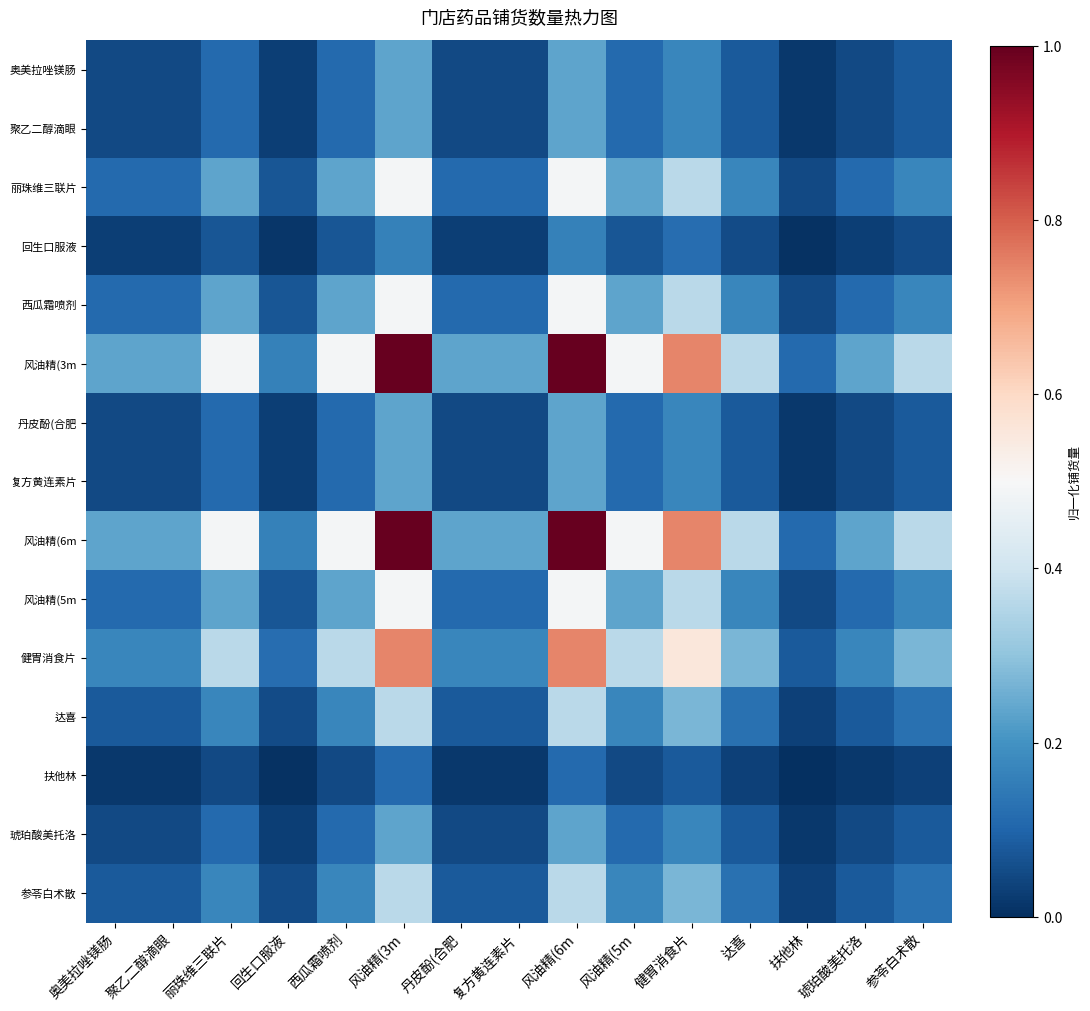

Reading right to left, what are all the values shown in this chart?

奥美拉唑镁肠: 参苓白术散=0.1	琥珀酸美托洛=0.0	扶他林=0.0	达喜=0.1	健胃消食片=0.2	风油精(5m=0.1	风油精(6m=0.2	复方黄连素片=0.0	丹皮酚(合肥=0.0	风油精(3m=0.2	西瓜霜喷剂=0.1	回生口服液=0.0	丽珠维三联片=0.1	聚乙二醇滴眼=0.0	奥美拉唑镁肠=0.0
聚乙二醇滴眼: 参苓白术散=0.1	琥珀酸美托洛=0.0	扶他林=0.0	达喜=0.1	健胃消食片=0.2	风油精(5m=0.1	风油精(6m=0.2	复方黄连素片=0.0	丹皮酚(合肥=0.0	风油精(3m=0.2	西瓜霜喷剂=0.1	回生口服液=0.0	丽珠维三联片=0.1	聚乙二醇滴眼=0.0	奥美拉唑镁肠=0.0
丽珠维三联片: 参苓白术散=0.2	琥珀酸美托洛=0.1	扶他林=0.0	达喜=0.2	健胃消食片=0.4	风油精(5m=0.2	风油精(6m=0.5	复方黄连素片=0.1	丹皮酚(合肥=0.1	风油精(3m=0.5	西瓜霜喷剂=0.2	回生口服液=0.1	丽珠维三联片=0.2	聚乙二醇滴眼=0.1	奥美拉唑镁肠=0.1
回生口服液: 参苓白术散=0.1	琥珀酸美托洛=0.0	扶他林=0.0	达喜=0.1	健胃消食片=0.1	风油精(5m=0.1	风油精(6m=0.2	复方黄连素片=0.0	丹皮酚(合肥=0.0	风油精(3m=0.2	西瓜霜喷剂=0.1	回生口服液=0.0	丽珠维三联片=0.1	聚乙二醇滴眼=0.0	奥美拉唑镁肠=0.0
西瓜霜喷剂: 参苓白术散=0.2	琥珀酸美托洛=0.1	扶他林=0.0	达喜=0.2	健胃消食片=0.4	风油精(5m=0.2	风油精(6m=0.5	复方黄连素片=0.1	丹皮酚(合肥=0.1	风油精(3m=0.5	西瓜霜喷剂=0.2	回生口服液=0.1	丽珠维三联片=0.2	聚乙二醇滴眼=0.1	奥美拉唑镁肠=0.1
风油精(3m: 参苓白术散=0.4	琥珀酸美托洛=0.2	扶他林=0.1	达喜=0.4	健胃消食片=0.7	风油精(5m=0.5	风油精(6m=1.0	复方黄连素片=0.2	丹皮酚(合肥=0.2	风油精(3m=1.0	西瓜霜喷剂=0.5	回生口服液=0.2	丽珠维三联片=0.5	聚乙二醇滴眼=0.2	奥美拉唑镁肠=0.2
丹皮酚(合肥: 参苓白术散=0.1	琥珀酸美托洛=0.0	扶他林=0.0	达喜=0.1	健胃消食片=0.2	风油精(5m=0.1	风油精(6m=0.2	复方黄连素片=0.0	丹皮酚(合肥=0.0	风油精(3m=0.2	西瓜霜喷剂=0.1	回生口服液=0.0	丽珠维三联片=0.1	聚乙二醇滴眼=0.0	奥美拉唑镁肠=0.0
复方黄连素片: 参苓白术散=0.1	琥珀酸美托洛=0.0	扶他林=0.0	达喜=0.1	健胃消食片=0.2	风油精(5m=0.1	风油精(6m=0.2	复方黄连素片=0.0	丹皮酚(合肥=0.0	风油精(3m=0.2	西瓜霜喷剂=0.1	回生口服液=0.0	丽珠维三联片=0.1	聚乙二醇滴眼=0.0	奥美拉唑镁肠=0.0
风油精(6m: 参苓白术散=0.4	琥珀酸美托洛=0.2	扶他林=0.1	达喜=0.4	健胃消食片=0.7	风油精(5m=0.5	风油精(6m=1.0	复方黄连素片=0.2	丹皮酚(合肥=0.2	风油精(3m=1.0	西瓜霜喷剂=0.5	回生口服液=0.2	丽珠维三联片=0.5	聚乙二醇滴眼=0.2	奥美拉唑镁肠=0.2
风油精(5m: 参苓白术散=0.2	琥珀酸美托洛=0.1	扶他林=0.0	达喜=0.2	健胃消食片=0.4	风油精(5m=0.2	风油精(6m=0.5	复方黄连素片=0.1	丹皮酚(合肥=0.1	风油精(3m=0.5	西瓜霜喷剂=0.2	回生口服液=0.1	丽珠维三联片=0.2	聚乙二醇滴眼=0.1	奥美拉唑镁肠=0.1
健胃消食片: 参苓白术散=0.3	琥珀酸美托洛=0.2	扶他林=0.1	达喜=0.3	健胃消食片=0.6	风油精(5m=0.4	风油精(6m=0.7	复方黄连素片=0.2	丹皮酚(合肥=0.2	风油精(3m=0.7	西瓜霜喷剂=0.4	回生口服液=0.1	丽珠维三联片=0.4	聚乙二醇滴眼=0.2	奥美拉唑镁肠=0.2
达喜: 参苓白术散=0.1	琥珀酸美托洛=0.1	扶他林=0.0	达喜=0.1	健胃消食片=0.3	风油精(5m=0.2	风油精(6m=0.4	复方黄连素片=0.1	丹皮酚(合肥=0.1	风油精(3m=0.4	西瓜霜喷剂=0.2	回生口服液=0.1	丽珠维三联片=0.2	聚乙二醇滴眼=0.1	奥美拉唑镁肠=0.1
扶他林: 参苓白术散=0.0	琥珀酸美托洛=0.0	扶他林=0.0	达喜=0.0	健胃消食片=0.1	风油精(5m=0.0	风油精(6m=0.1	复方黄连素片=0.0	丹皮酚(合肥=0.0	风油精(3m=0.1	西瓜霜喷剂=0.0	回生口服液=0.0	丽珠维三联片=0.0	聚乙二醇滴眼=0.0	奥美拉唑镁肠=0.0
琥珀酸美托洛: 参苓白术散=0.1	琥珀酸美托洛=0.0	扶他林=0.0	达喜=0.1	健胃消食片=0.2	风油精(5m=0.1	风油精(6m=0.2	复方黄连素片=0.0	丹皮酚(合肥=0.0	风油精(3m=0.2	西瓜霜喷剂=0.1	回生口服液=0.0	丽珠维三联片=0.1	聚乙二醇滴眼=0.0	奥美拉唑镁肠=0.0
参苓白术散: 参苓白术散=0.1	琥珀酸美托洛=0.1	扶他林=0.0	达喜=0.1	健胃消食片=0.3	风油精(5m=0.2	风油精(6m=0.4	复方黄连素片=0.1	丹皮酚(合肥=0.1	风油精(3m=0.4	西瓜霜喷剂=0.2	回生口服液=0.1	丽珠维三联片=0.2	聚乙二醇滴眼=0.1	奥美拉唑镁肠=0.1